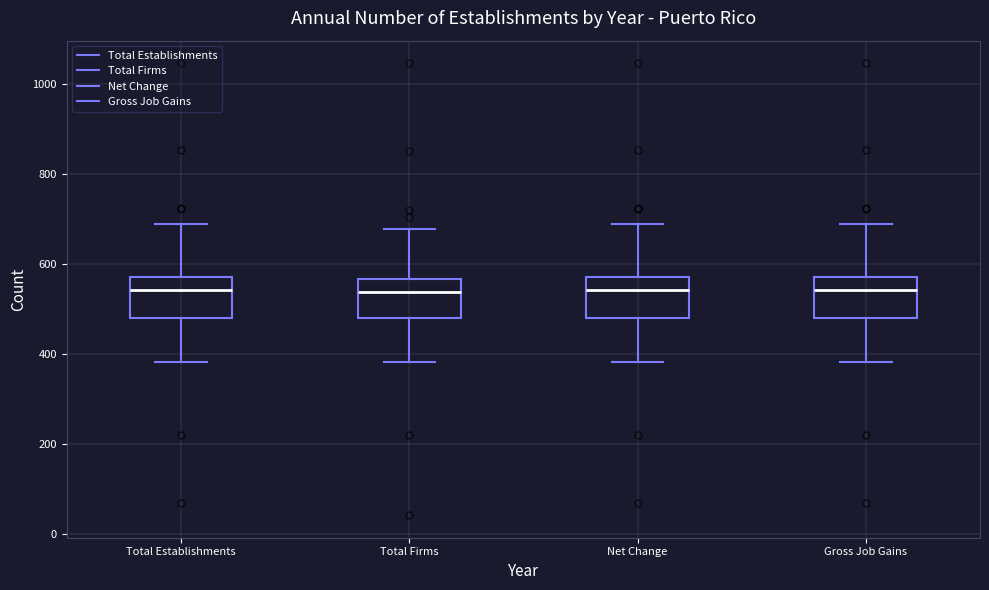

Reading left to right, transcribe this box plot: for each box, give where its median line is, the range the box spans, and where its two whiskers end, as read against the y-axis. The values are not printed on the chart, so give them approximately, as read against the axis.

Total Establishments: median 540, box 480 to 580, whiskers 380 to 680
Total Firms: median 540, box 480 to 560, whiskers 380 to 680
Net Change: median 540, box 480 to 580, whiskers 380 to 680
Gross Job Gains: median 540, box 480 to 580, whiskers 380 to 680